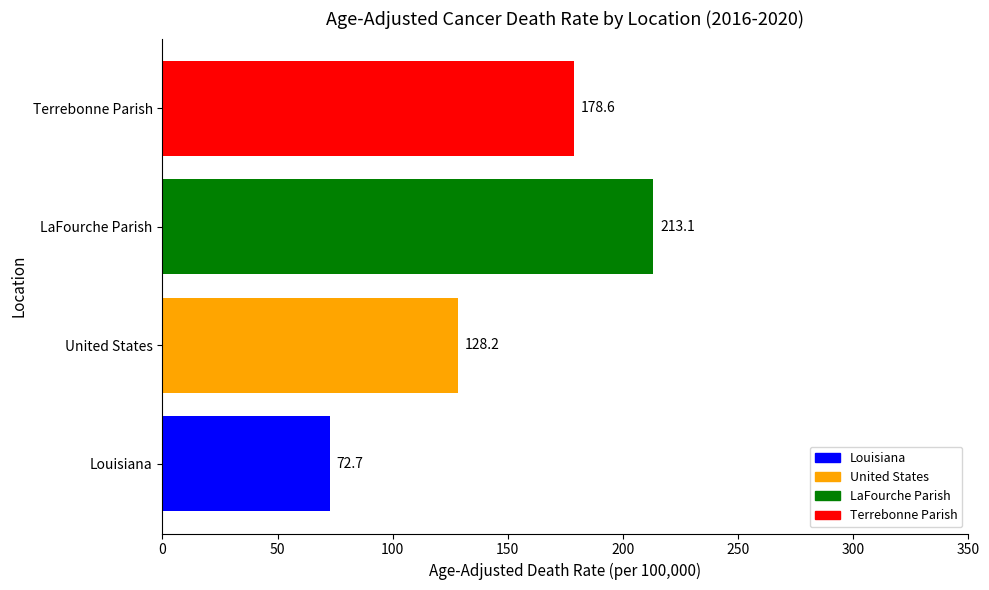

Reading bottom to top, what are all the values shown in this chart?

72.7	128.2	213.1	178.6